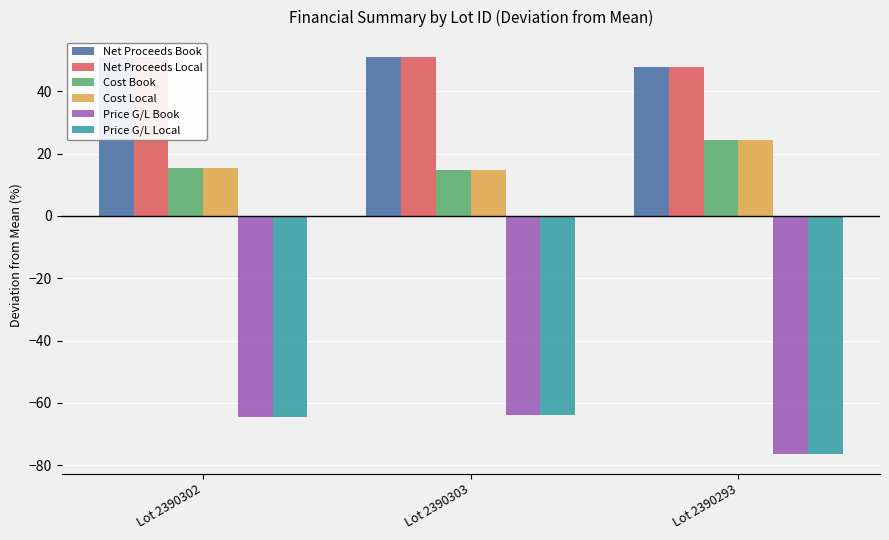

Rank the series at Lot 2390303 from lowest to highest value.

Price G/L Book, Price G/L Local, Cost Book, Cost Local, Net Proceeds Book, Net Proceeds Local